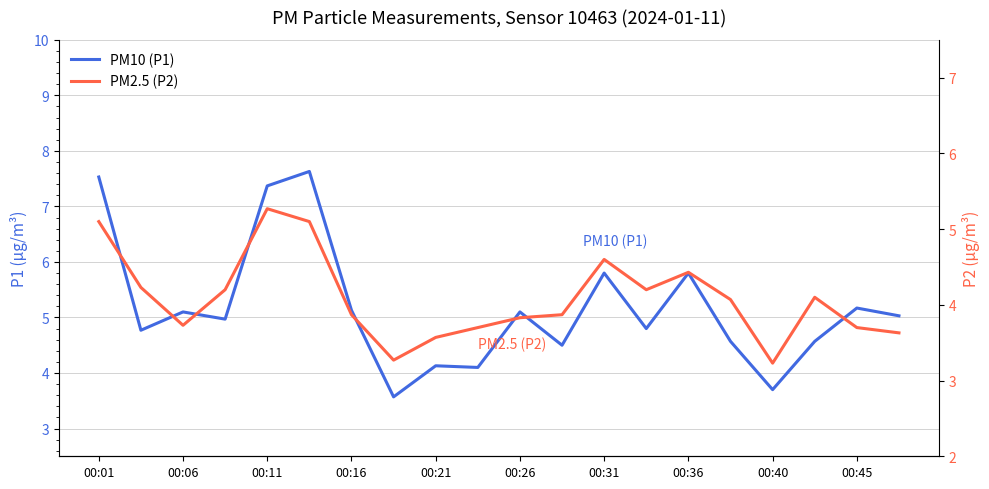

How many data points does each series have?

20